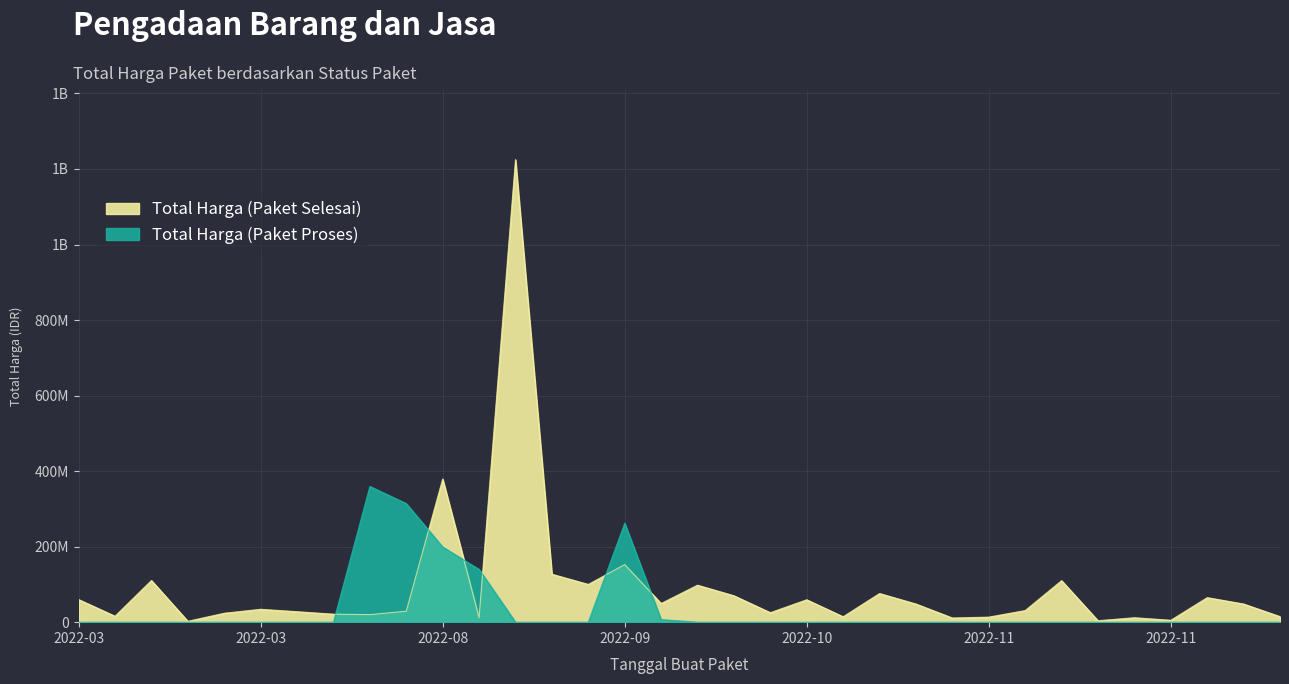

What is the spread (max minus min) of values at 2022-11-05?

75920000